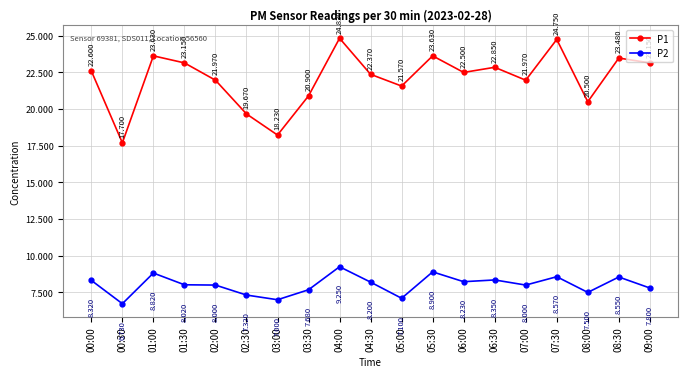

Which series has the largest total across all categories?

P1